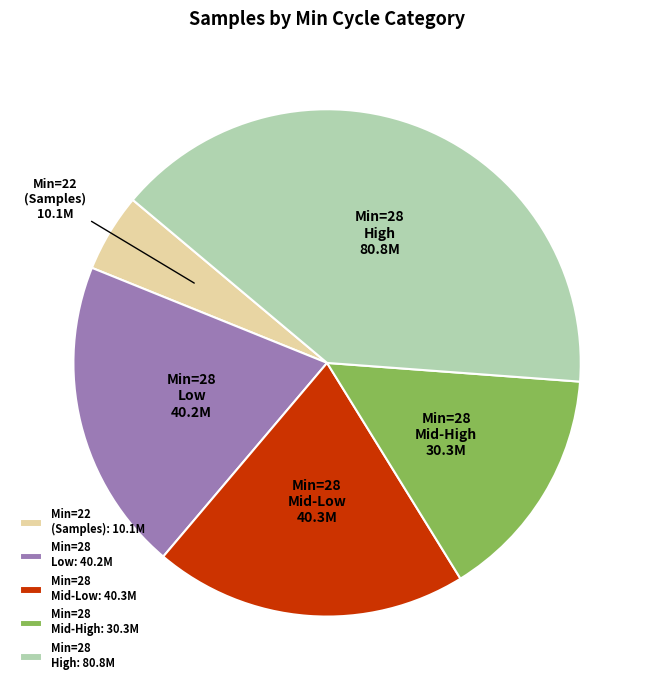

Approximately how many times larger is the value at Min=28 Mid-High compared to Min=28 High?

0.4